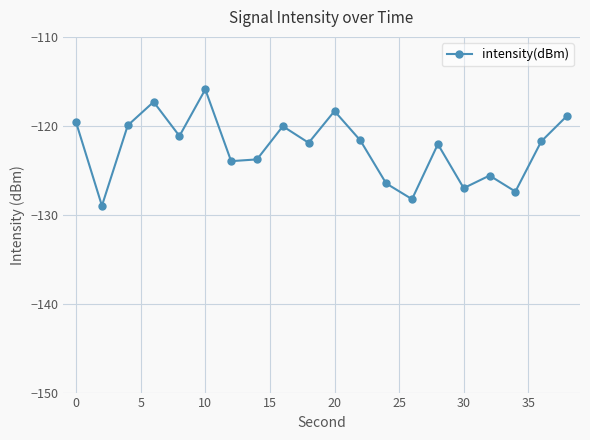

What is the maximum value shown in the chart?

-115.9